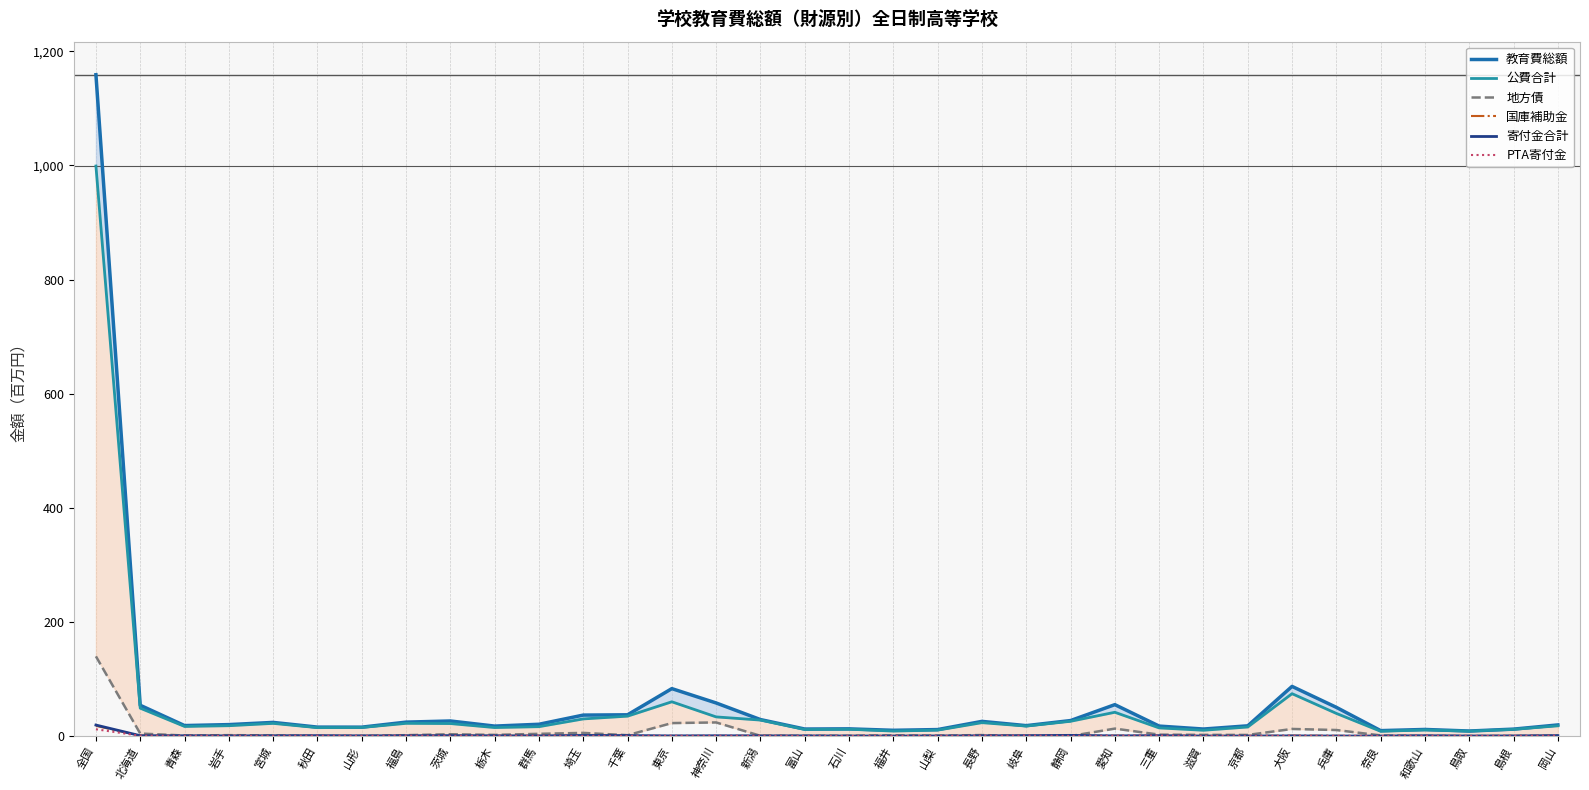

At which category is the sum across all series the highest?

全国